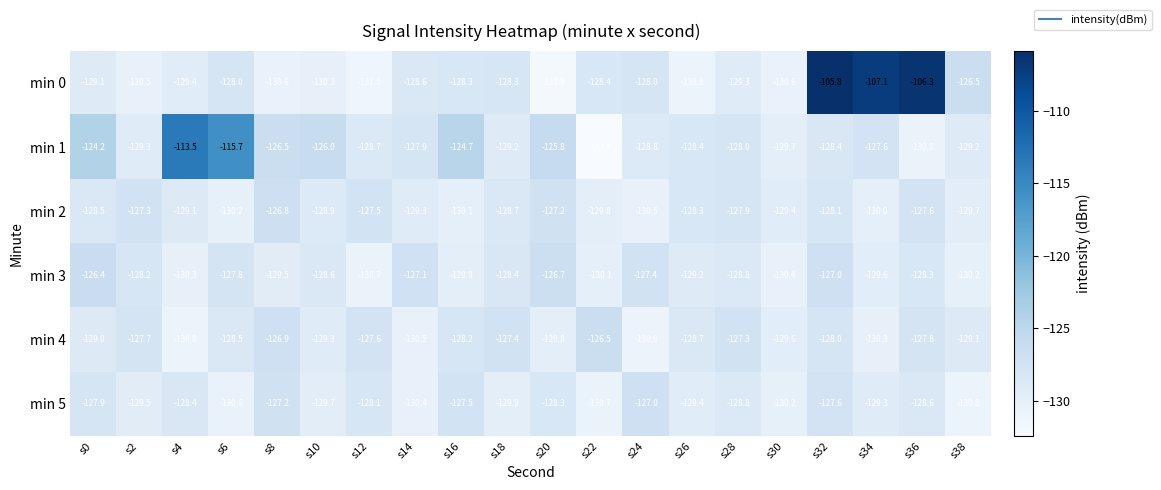

At which label does min 3 reach its peak?

s0